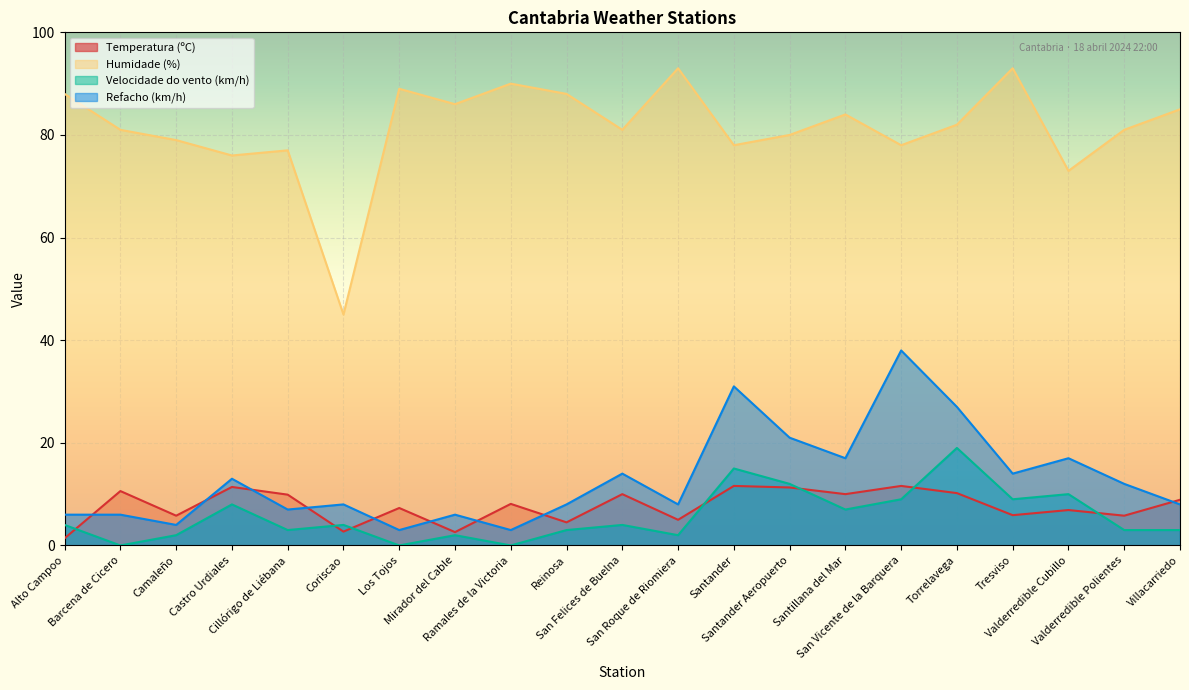

Is it true that Temperatura (ºC) equals 16.0 at Cillórigo de Liébana?

False